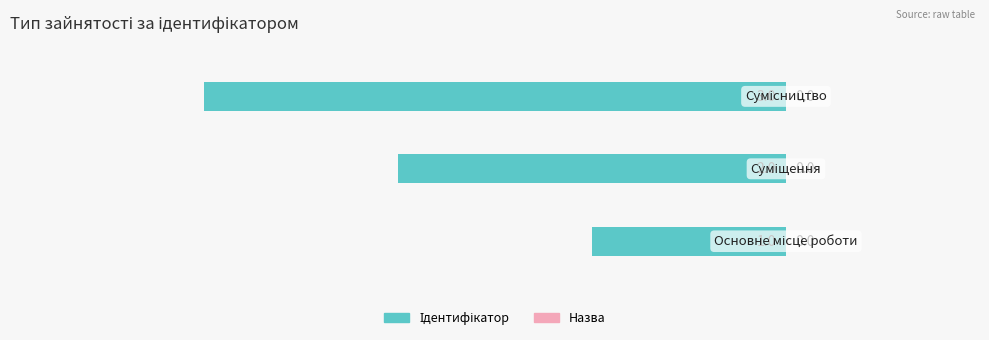

How many bars are there in total?

3